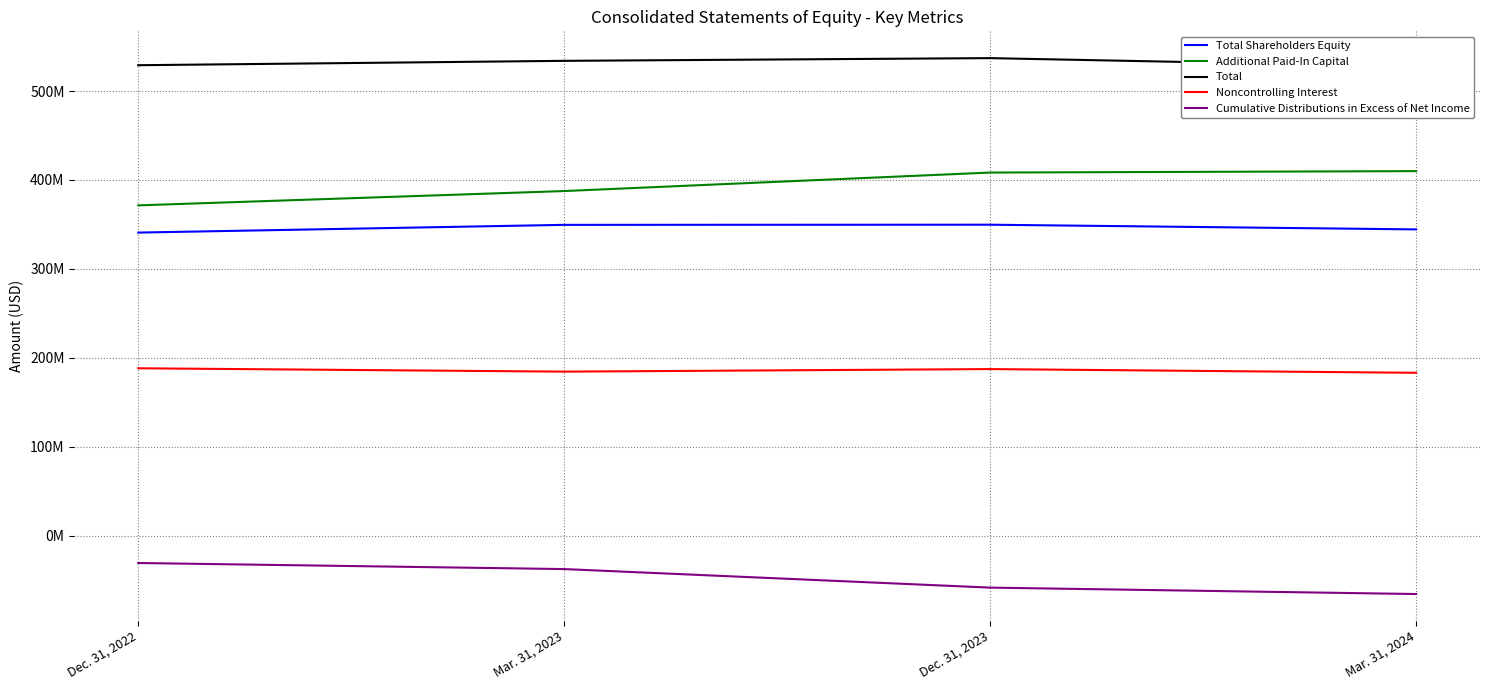

Is the value of Noncontrolling Interest at Dec. 31, 2023 greater than the value of Total at Mar. 31, 2023?

No